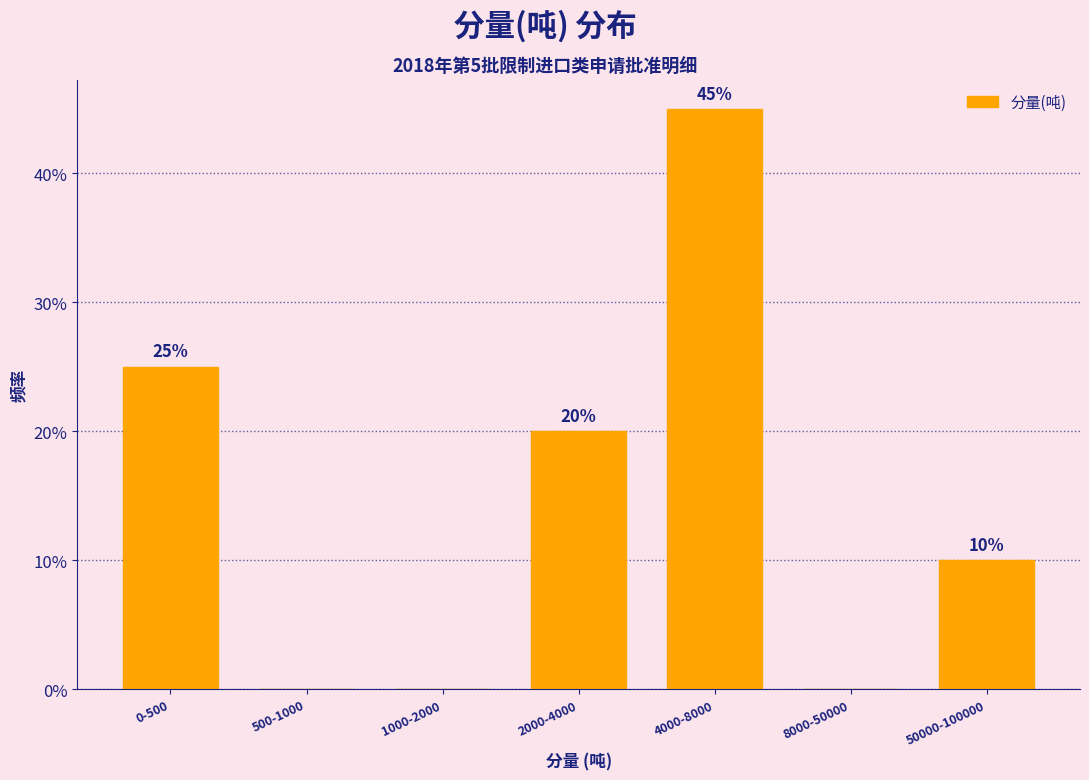

Are the bars horizontal?

No